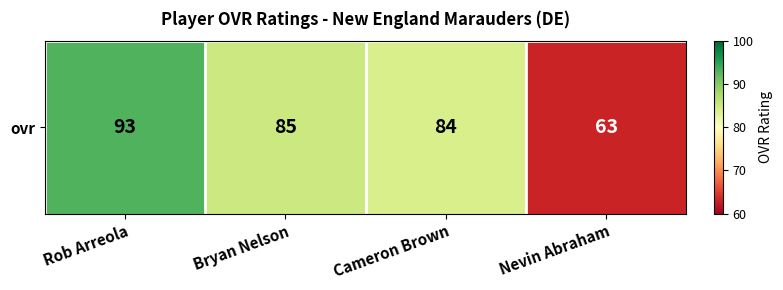

Reading right to left, extract all data points from this chart.

Nevin Abraham=63	Cameron Brown=84	Bryan Nelson=85	Rob Arreola=93